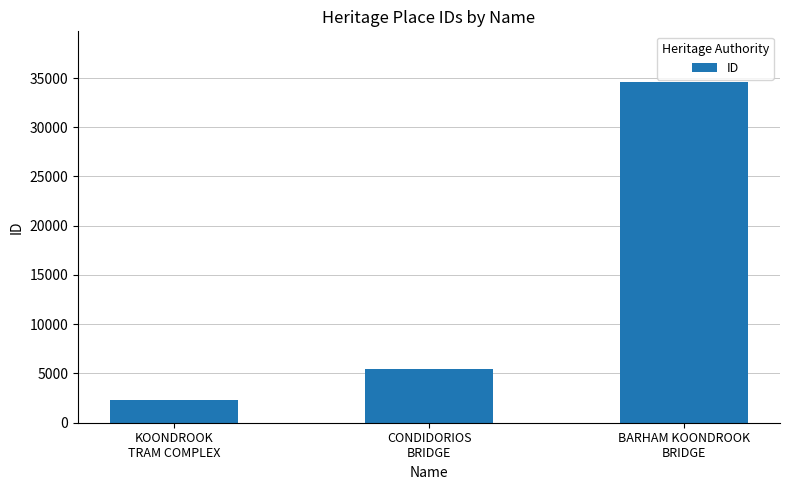

What is the average value?

14130